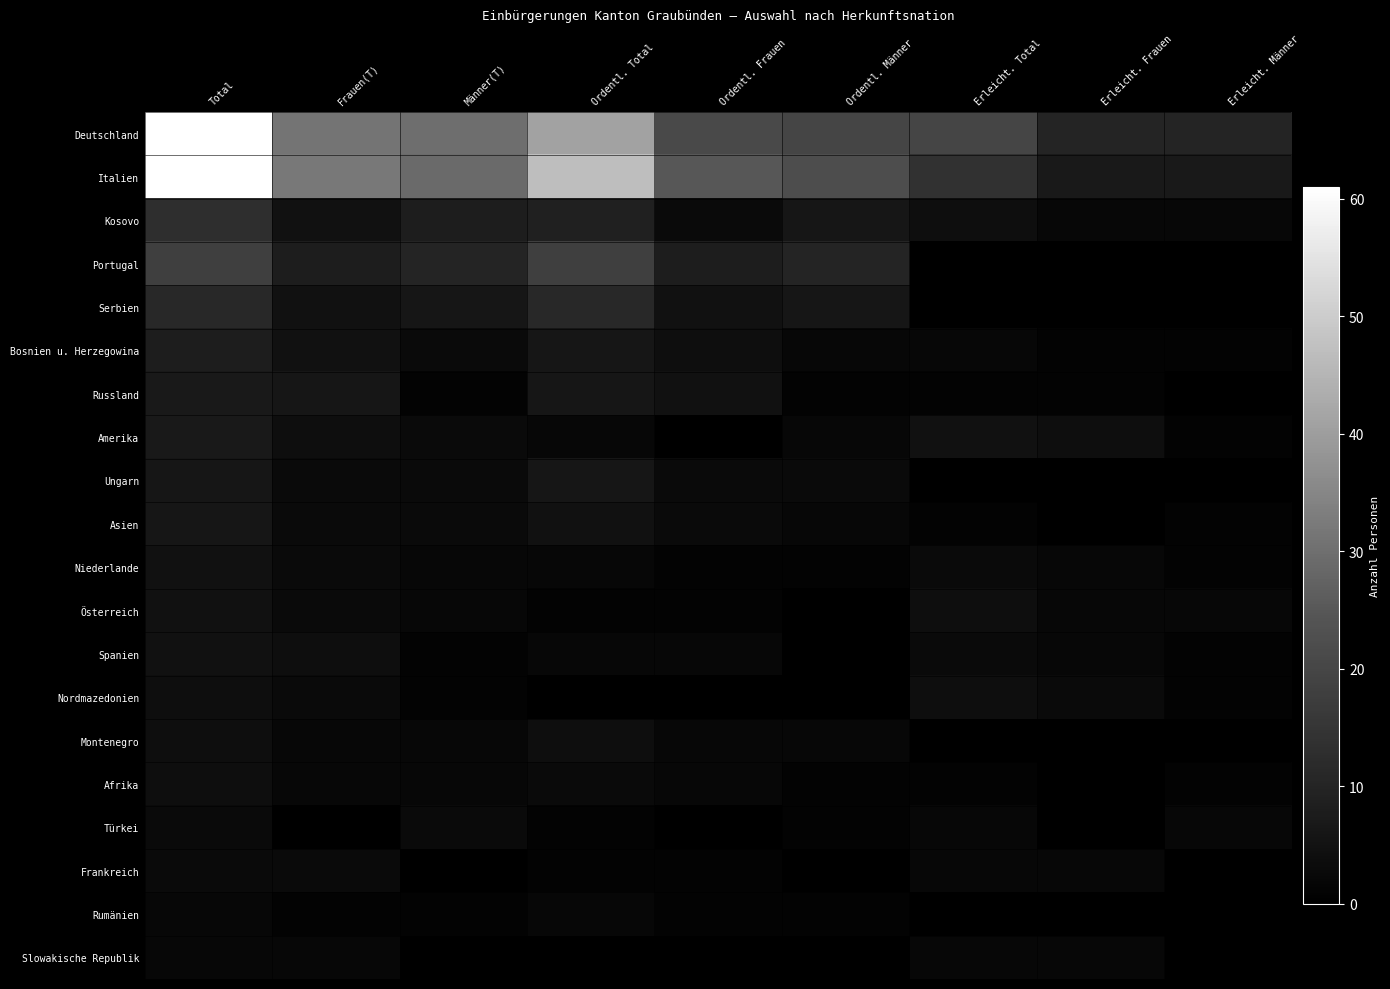

Between Ordentl. Frauen and Total, which is larger?

Total